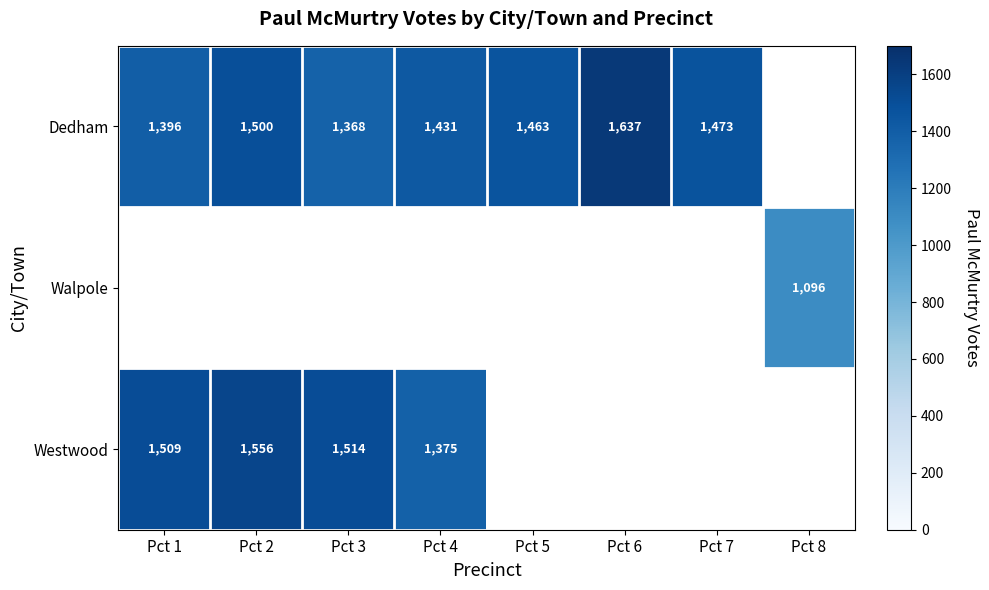

The value of Westwood at Pct 3 is 639. True or false?

False